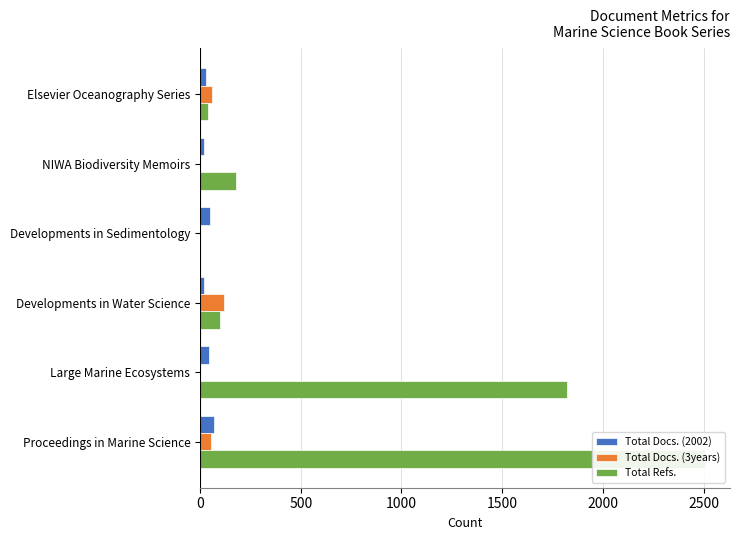

Rank the series at 500 from lowest to highest value.

Total Docs. (3years), Total Docs. (2002), Total Refs.